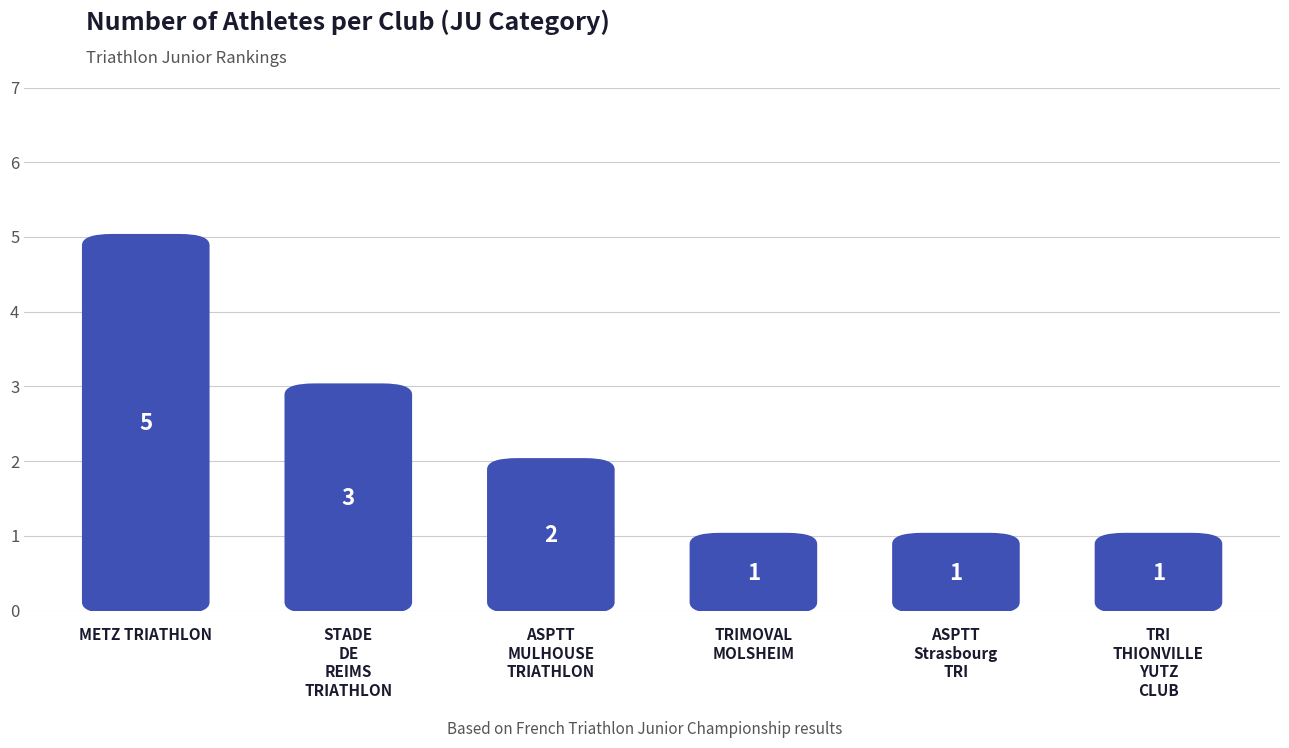

What is the average value?

2